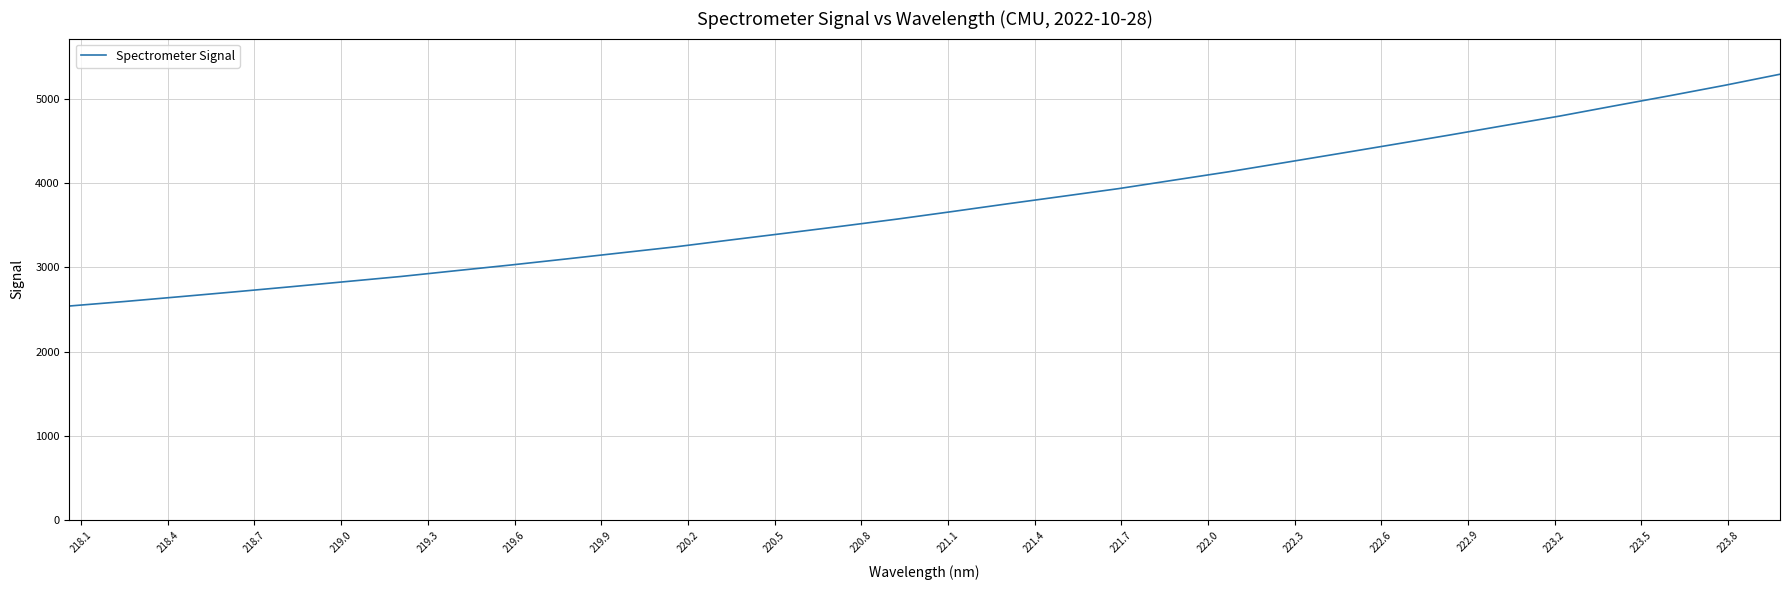

What is the smallest value displayed?

2541.1